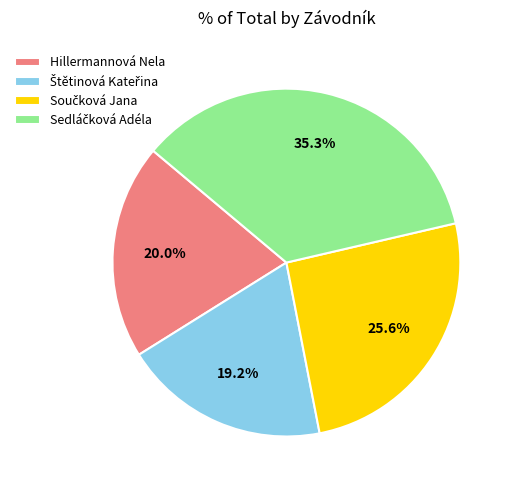

What portion of the pie excludes Hillermannová Nela?

80.0%